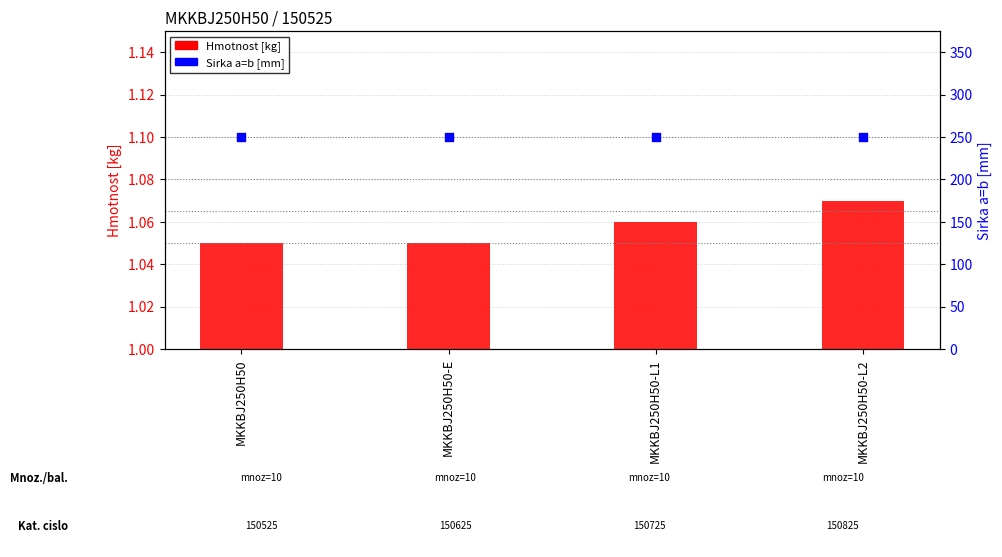

Is the value of Sirka a=b [mm] at MKKBJ250H50-L2 greater than the value of Hmotnost [kg] at MKKBJ250H50-L1?

Yes